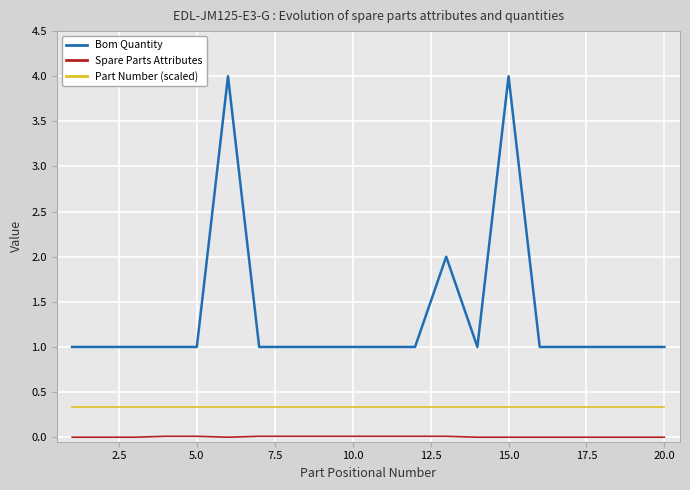

Which series has the largest range (max minus min)?

Bom Quantity